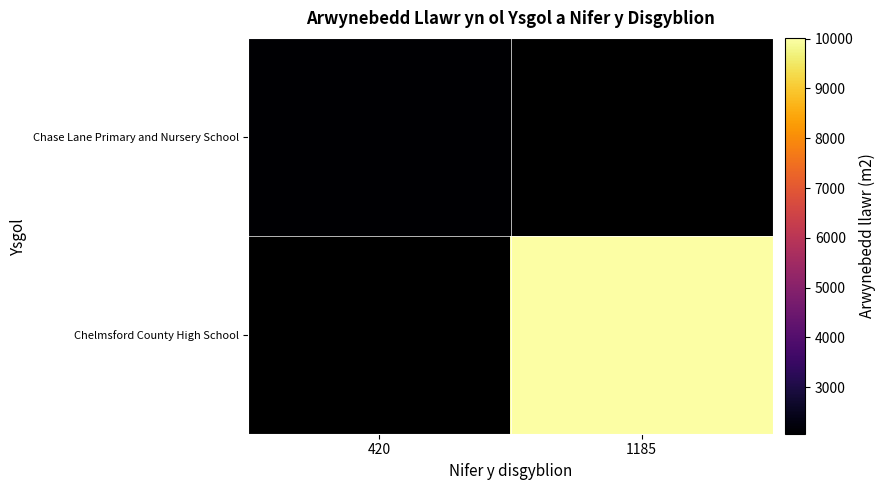

Rank the series by their average value, from lowest to highest.

Chase Lane Primary and Nursery School, Chelmsford County High School